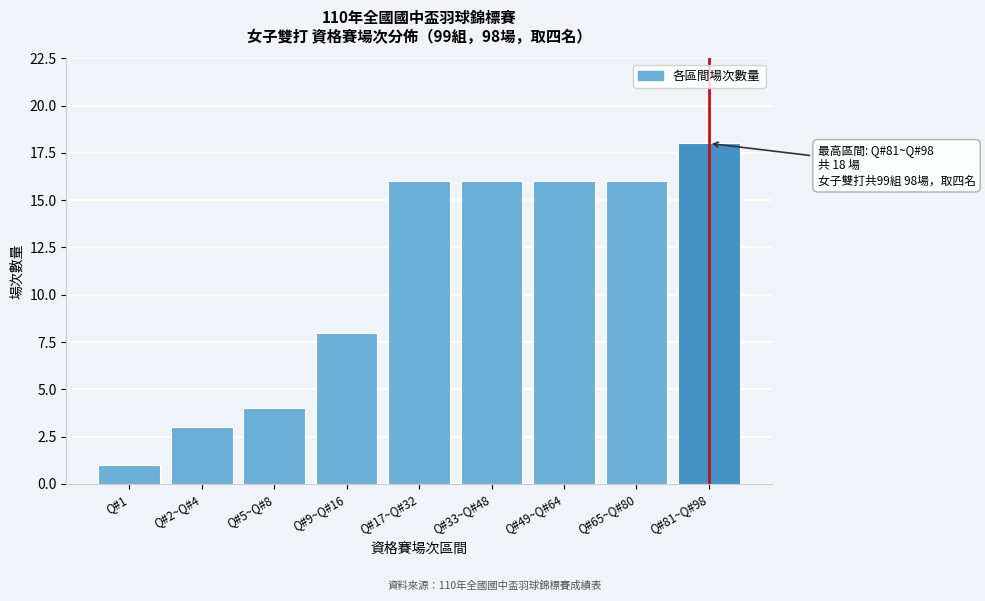

Reading right to left, what are all the values shown in this chart?

18	16	16	16	16	8	4	3	1